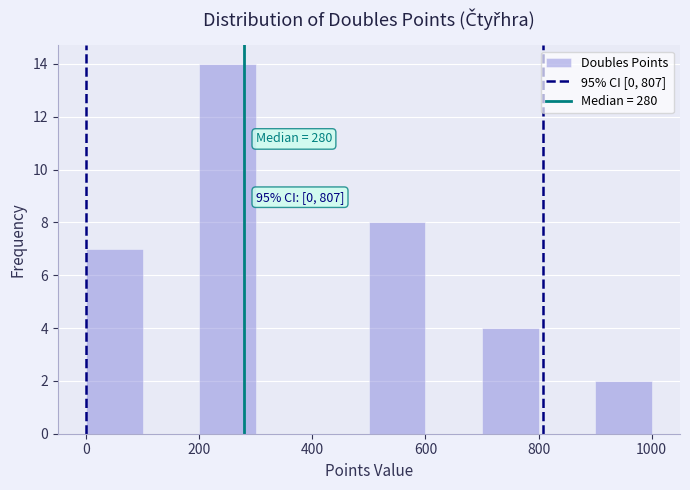

Which range on the x-axis has the tallest bar?

200 to 300